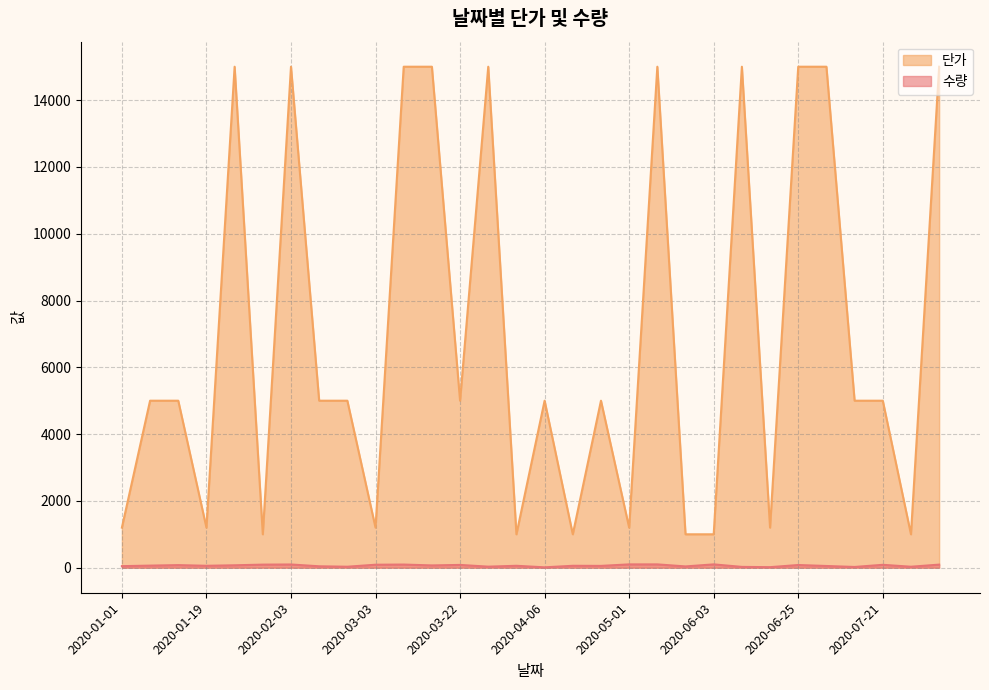

What is the average value of the 수량 series?

62